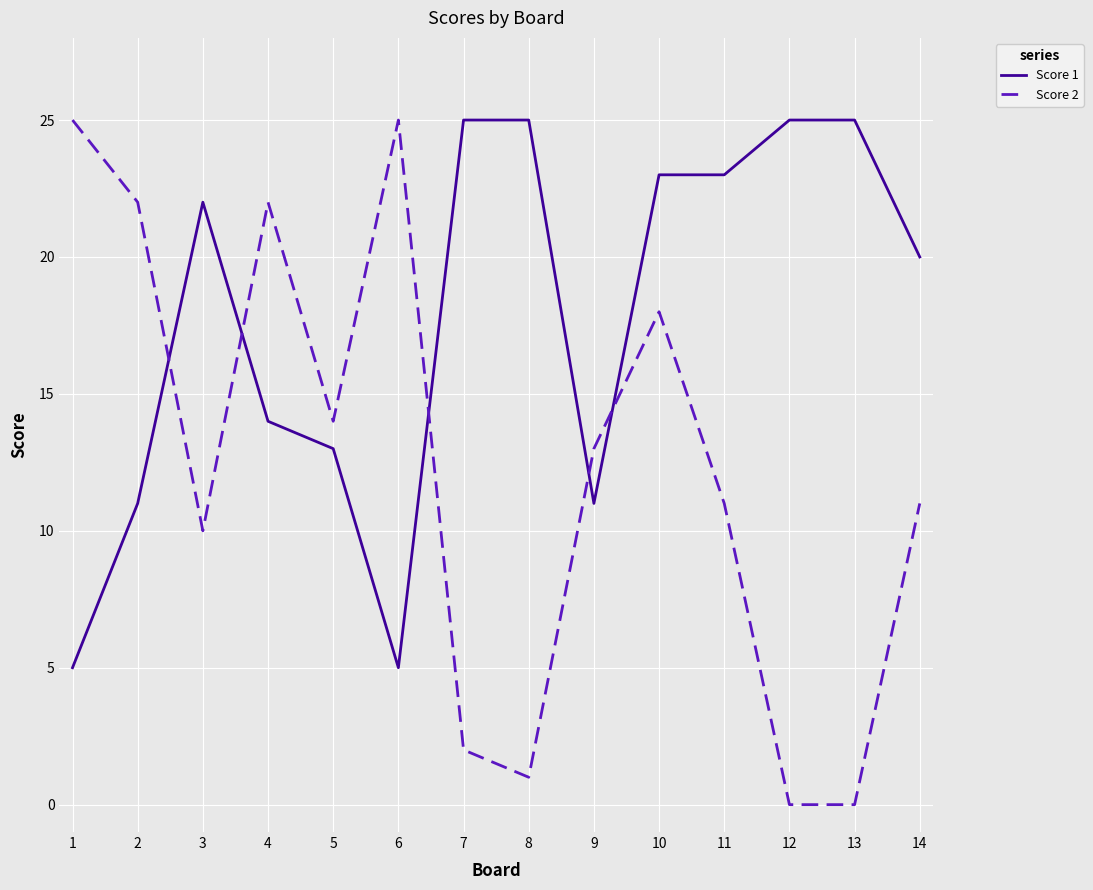

At how many categories does at least one series exceed 16?

12